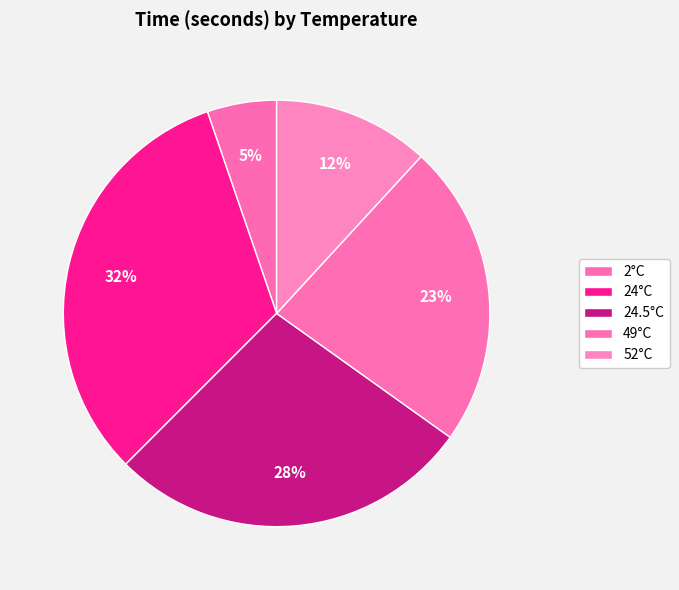

Approximately how many times larger is the value at 24°C compared to 49°C?

1.4